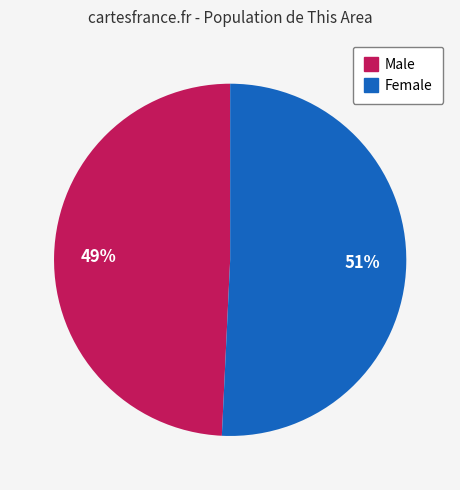

To the nearest percent, what is the difference between the Male and Female slice percentages?

2%